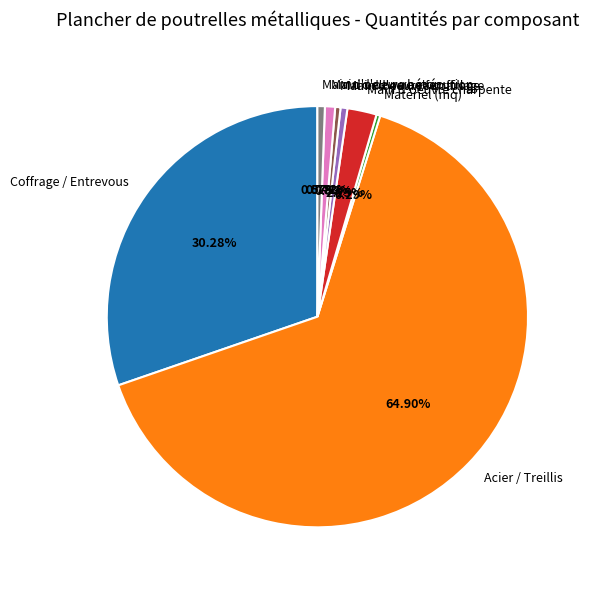

How many slices are in this pie chart?

8